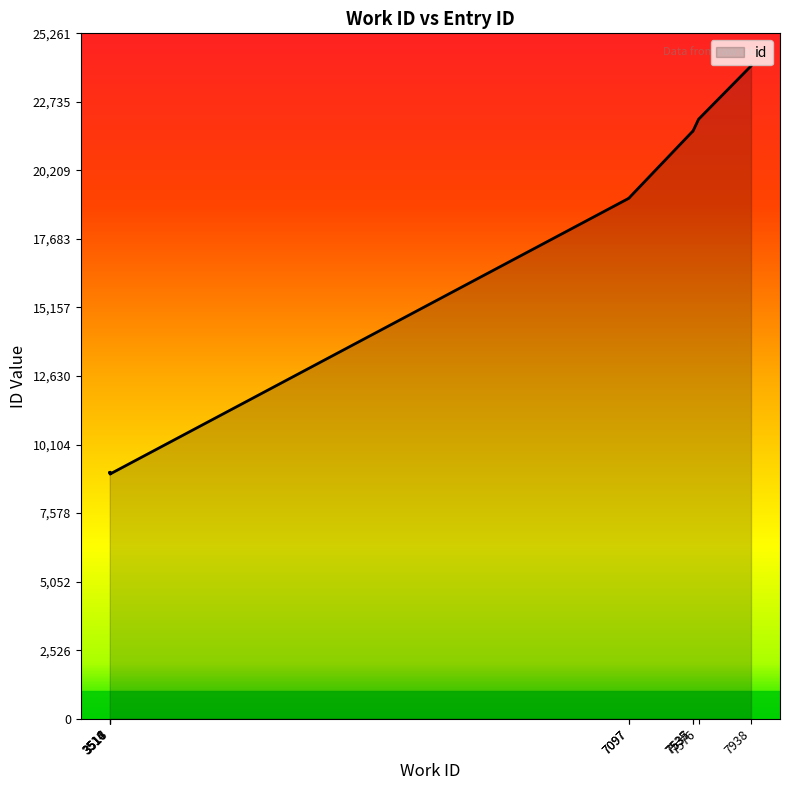

Rank the categories by value from lowest to highest.

3516, 3518, 3514, 3517, 7097, 7097, 7535, 7537, 7576, 7938